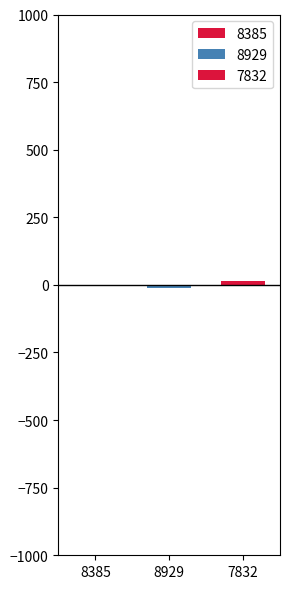

How many data points does each series have?

1